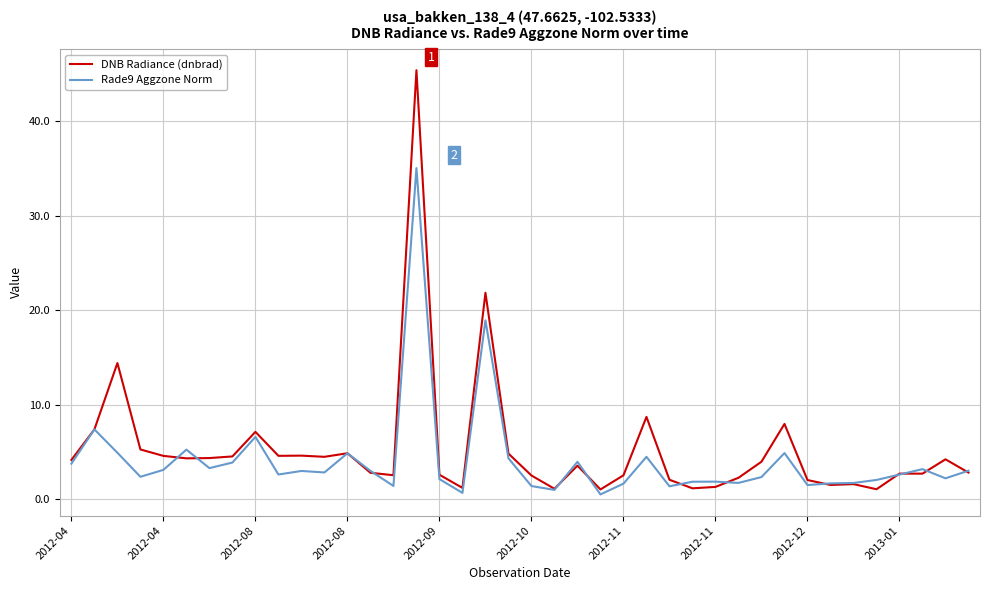

Count the number of categories in the chart.

40